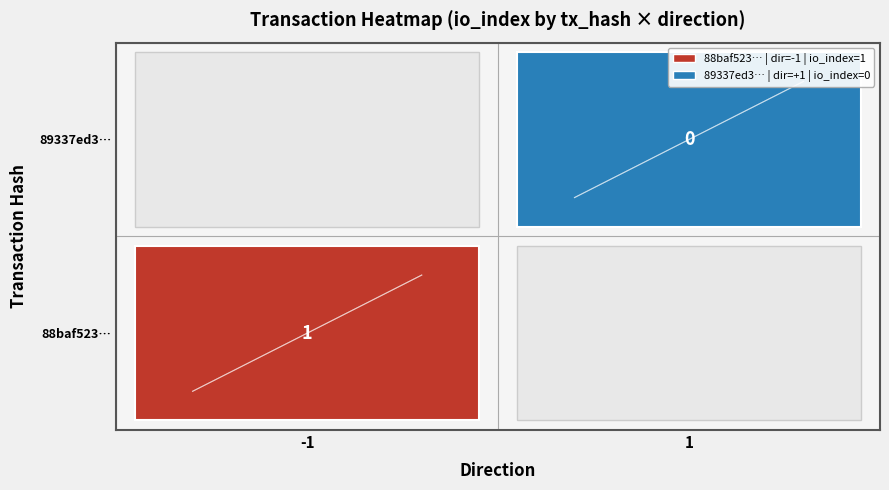

What is the highest value of the 88baf52392b342f7dd58291b876245337691123… series?

1